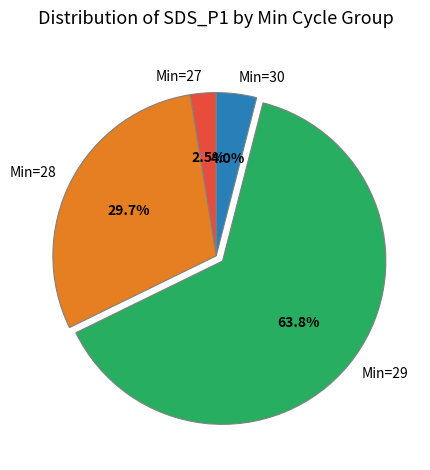

Between Min=30 and Min=28, which is larger?

Min=28